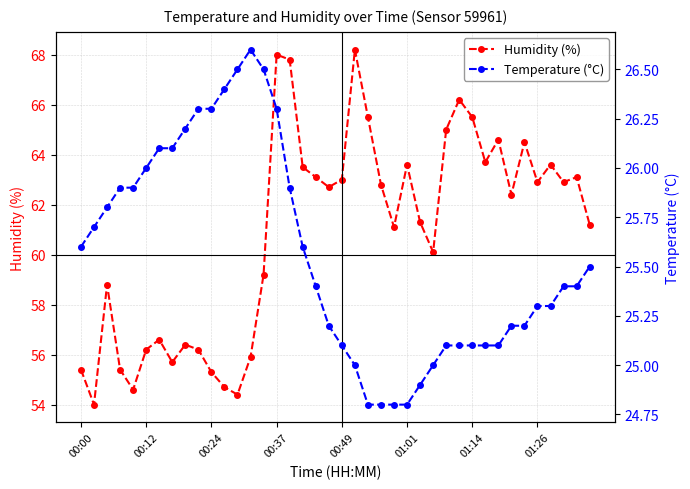

The Humidity (%) series shows 13.2 at 36. True or false?

False